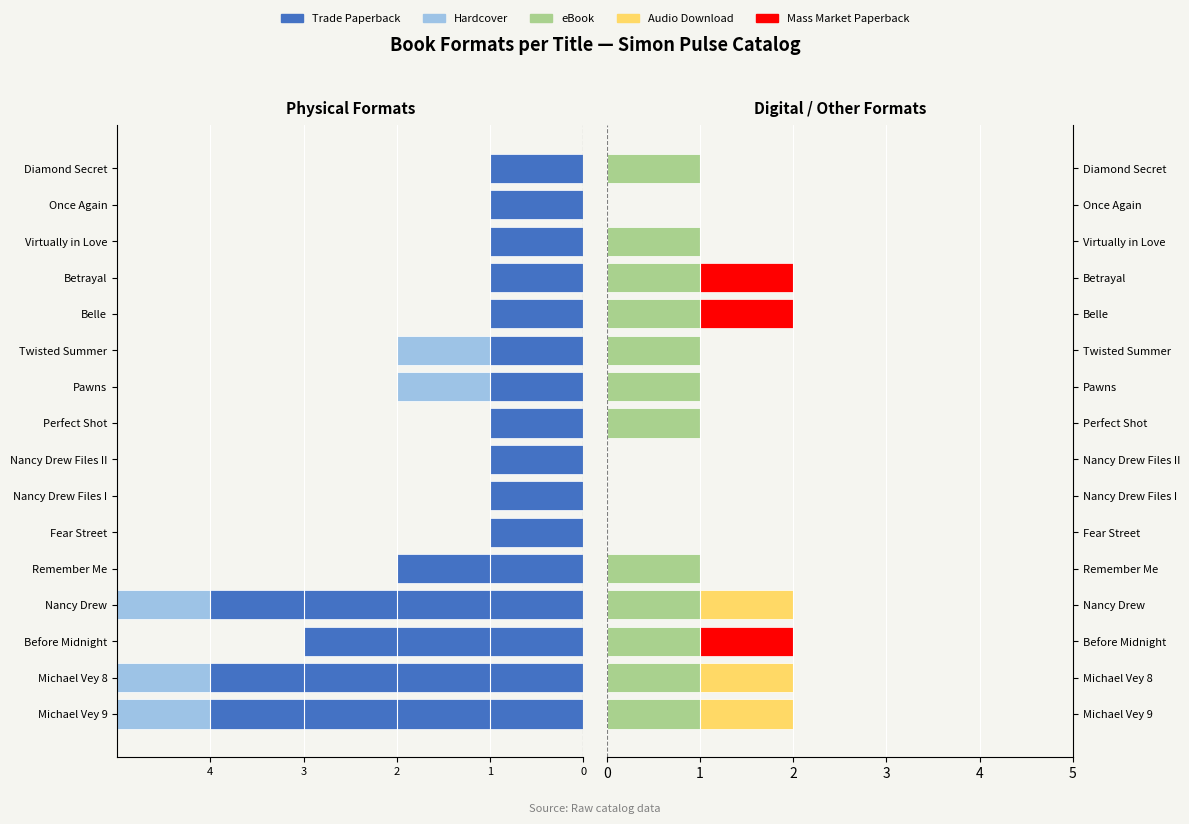

The eBook series shows 0 at Once Again. True or false?

True